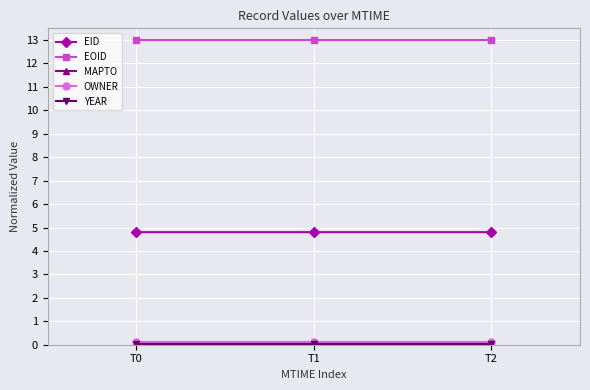

What is the difference between the highest and lowest values at T0?

13.0